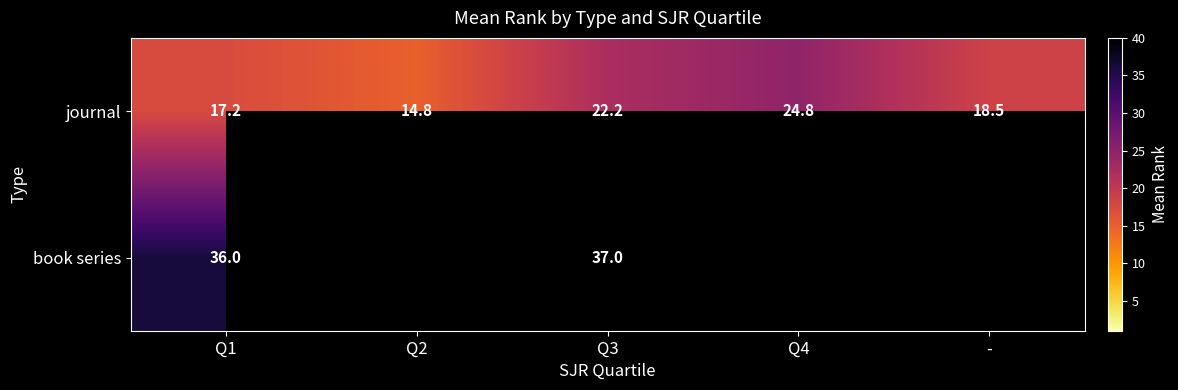

At which category does the chart reach its peak across all series?

Q3